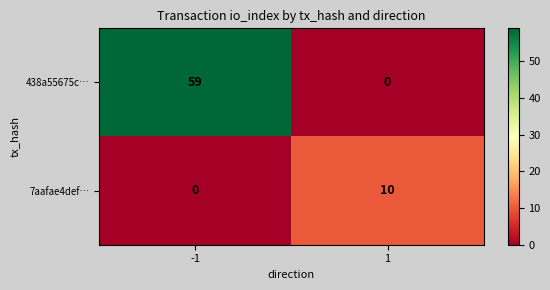

What is the greatest value displayed?

59